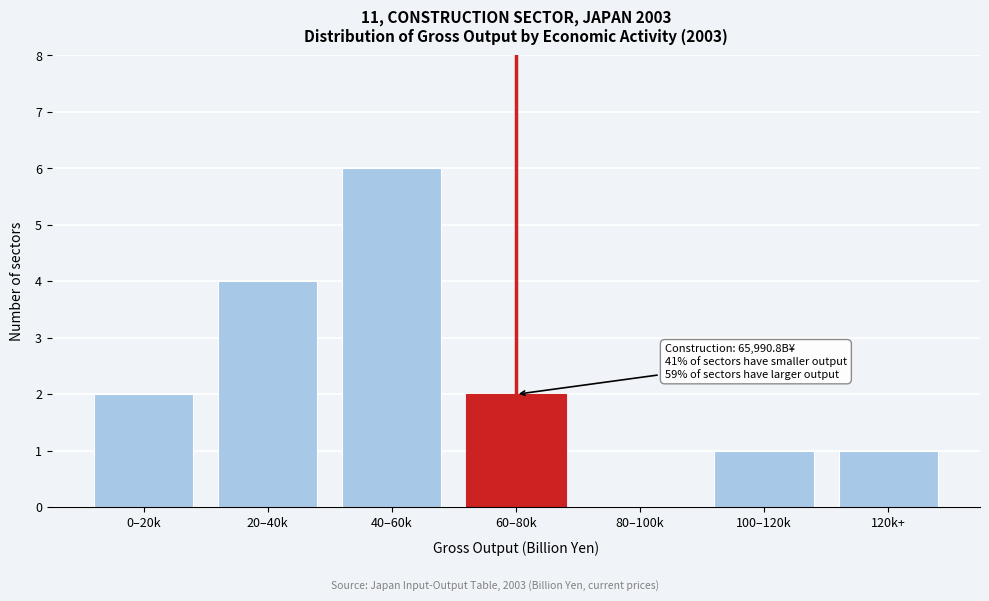

Reading right to left, extract all data points from this chart.

120k+=1	100–120k=1	80–100k=0	60–80k=2	40–60k=6	20–40k=4	0–20k=2